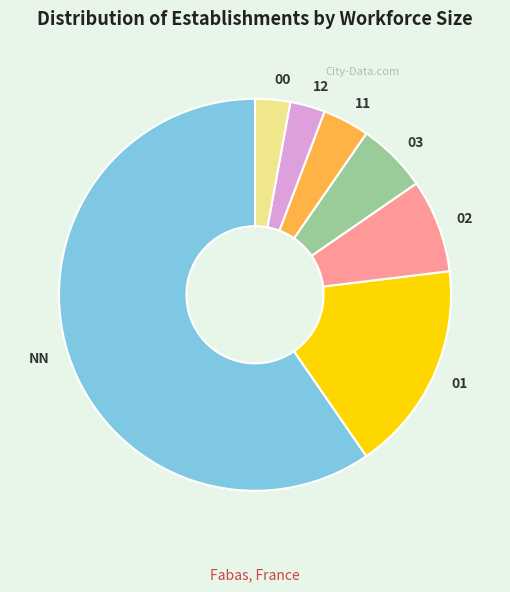

Is the sum of 12 and 03 greater than half?

No